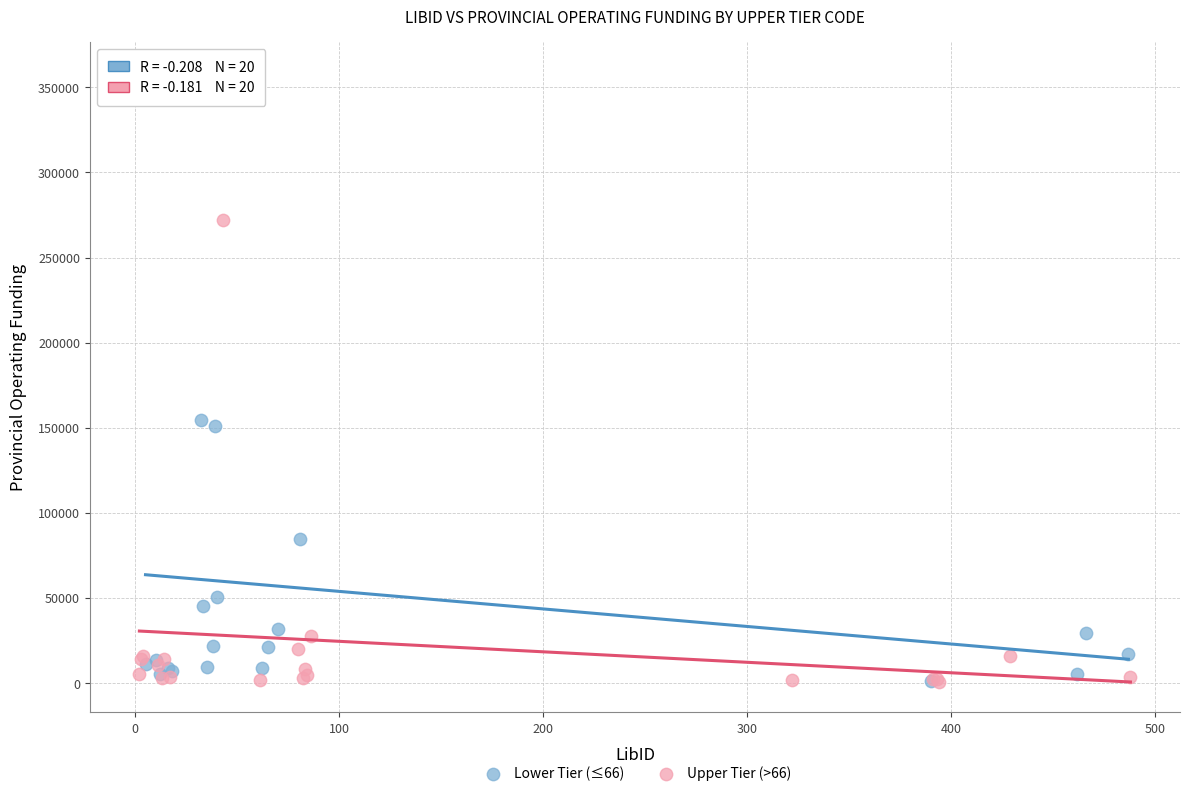

Which series has the largest Y range (max minus min)?

Lower Tier (≤66)